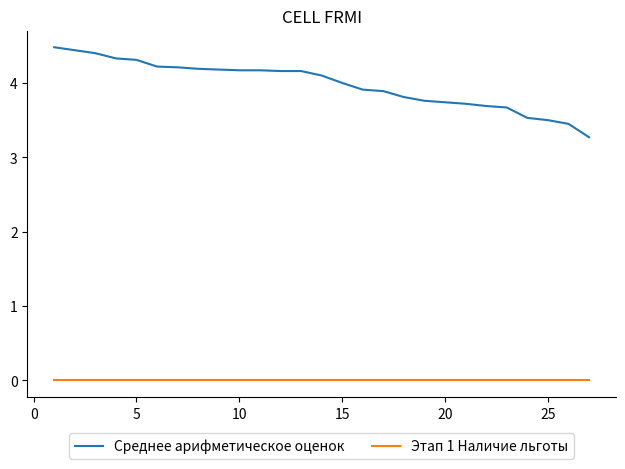

Rank the series by their maximum value, from lowest to highest.

Этап 1 Наличие льготы, Среднее арифметическое оценок